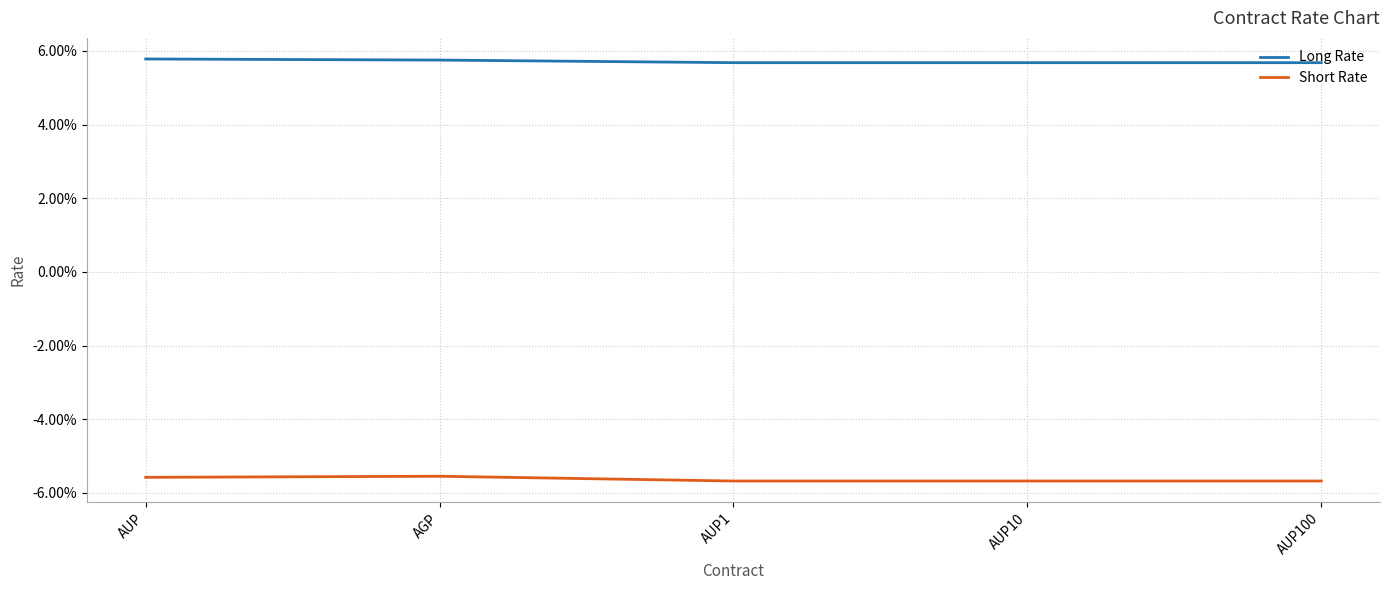

Does the chart display data point markers on the line(s)?

No